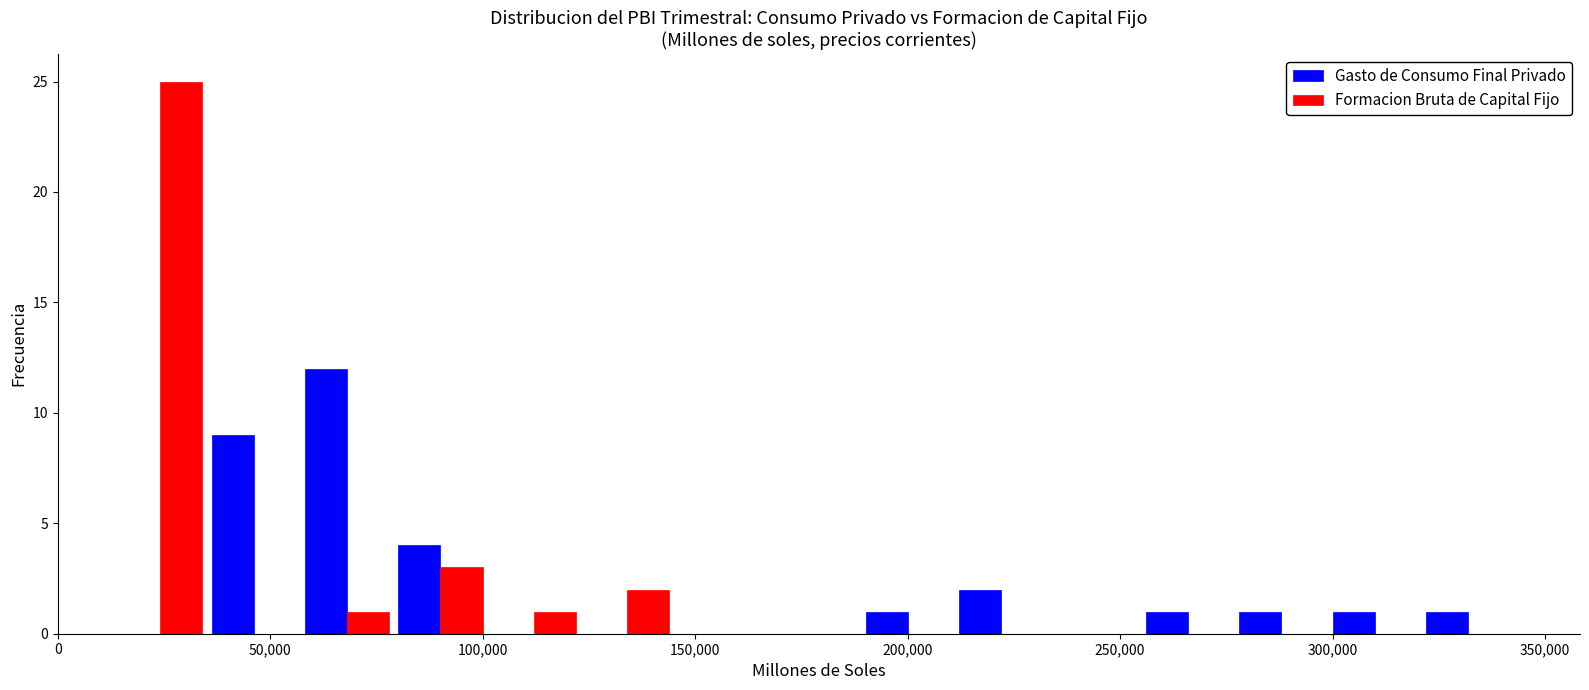

In the Gasto de Consumo Final Privado series, which range on the x-axis has the tallest bar?

55000 to 80000